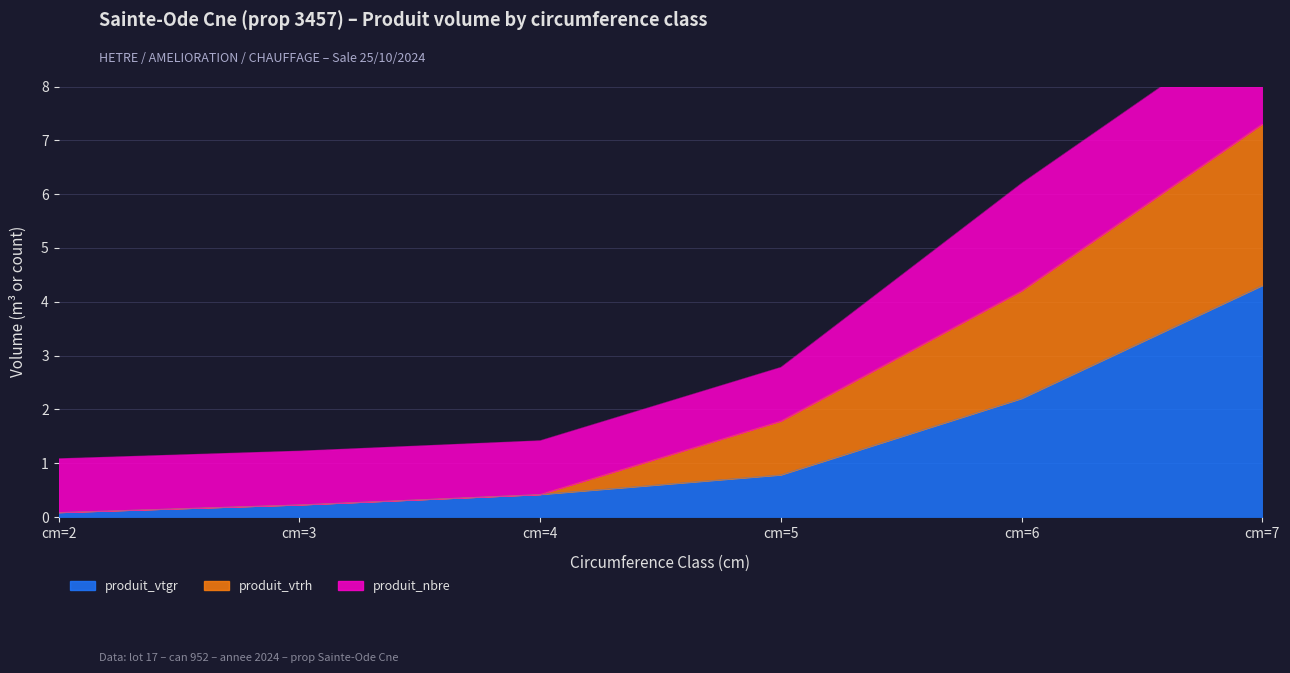

True or false: produit_vtrh has a value of 12.9 at cm=7.

False